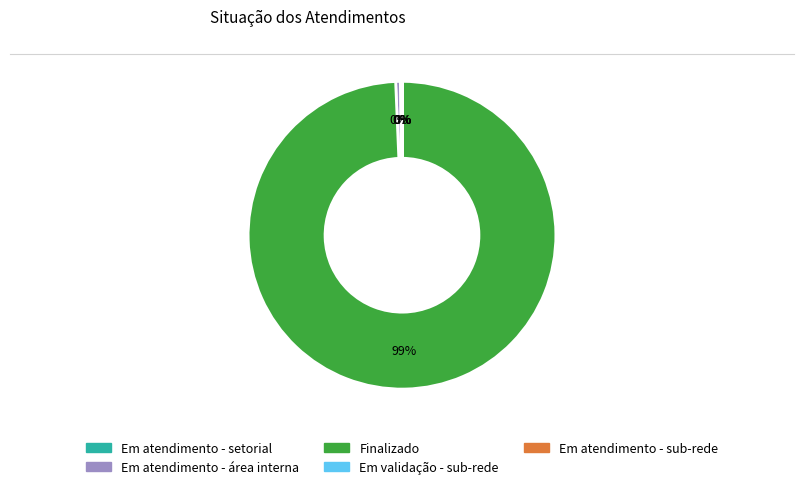

Between Em atendimento - área interna and Finalizado, which is larger?

Finalizado